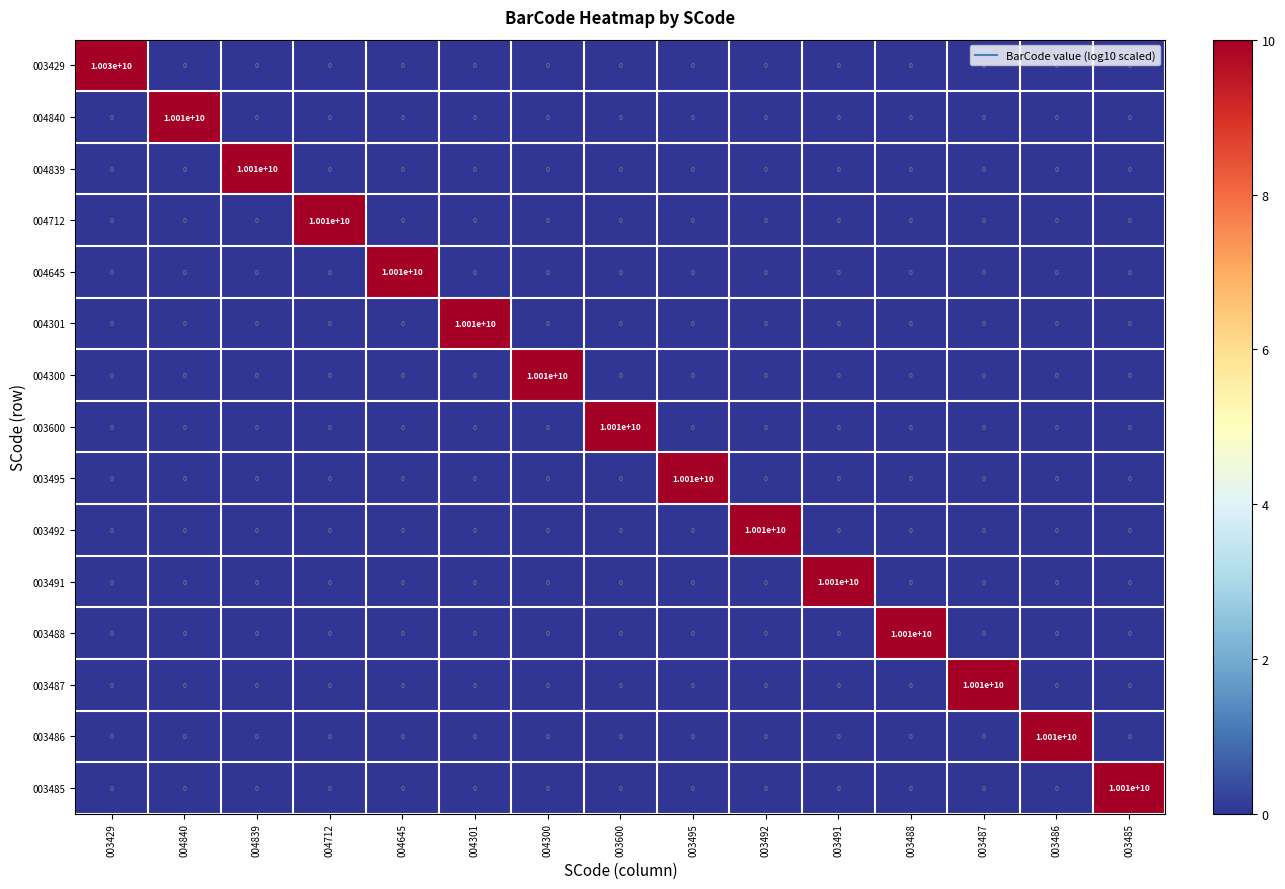

Which series has the largest total across all categories?

003429